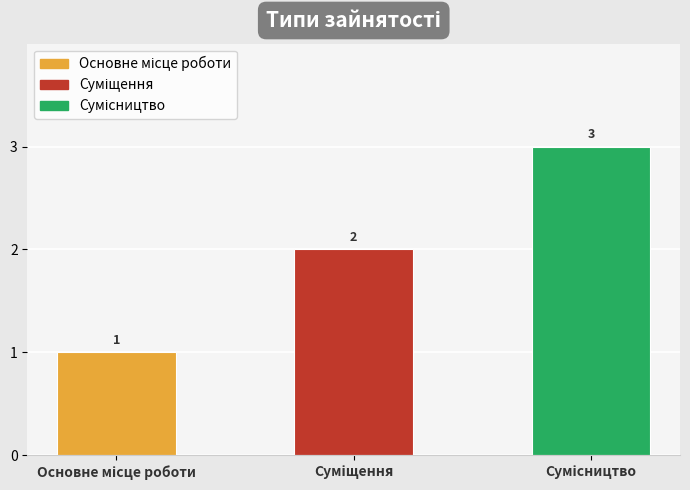

What is the minimum value shown in the chart?

1